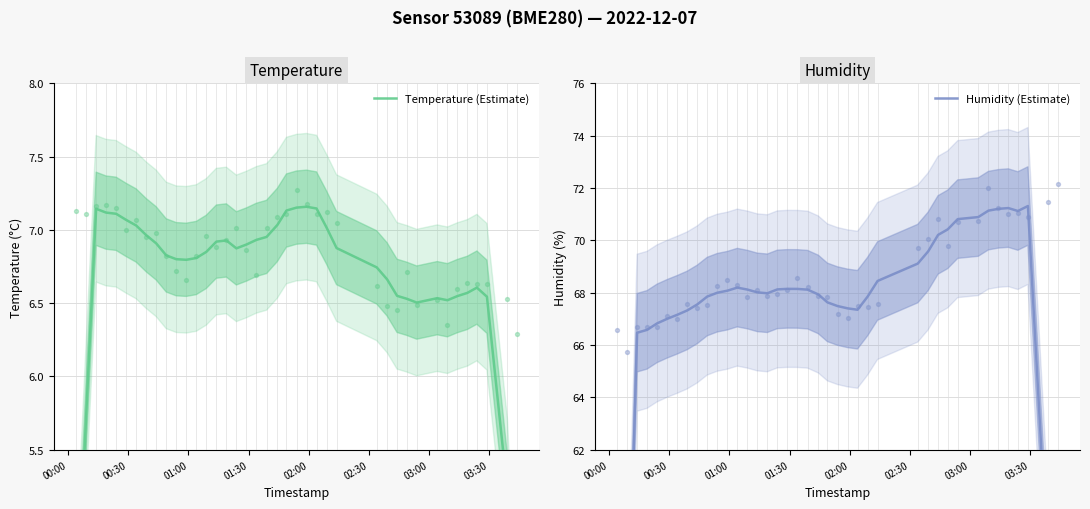

Which series has the largest Y range (max minus min)?

Humidity (Estimate)